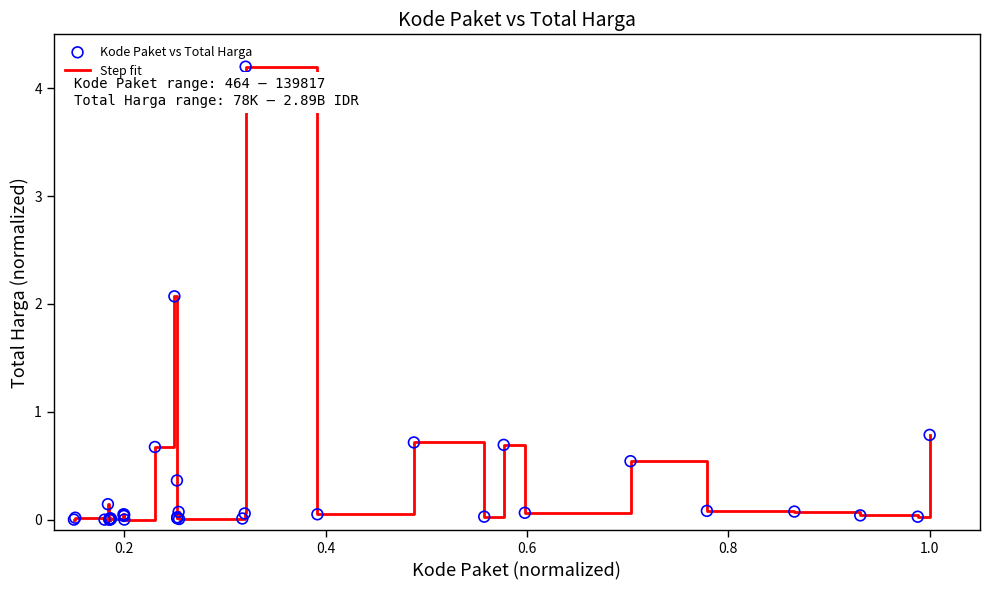

What is the difference between the maximum and minimum values?

4.2